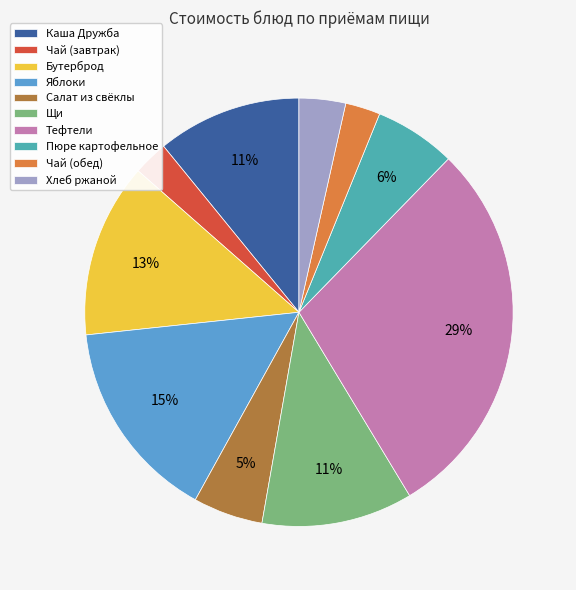

Which slice is the largest?

Тефтели